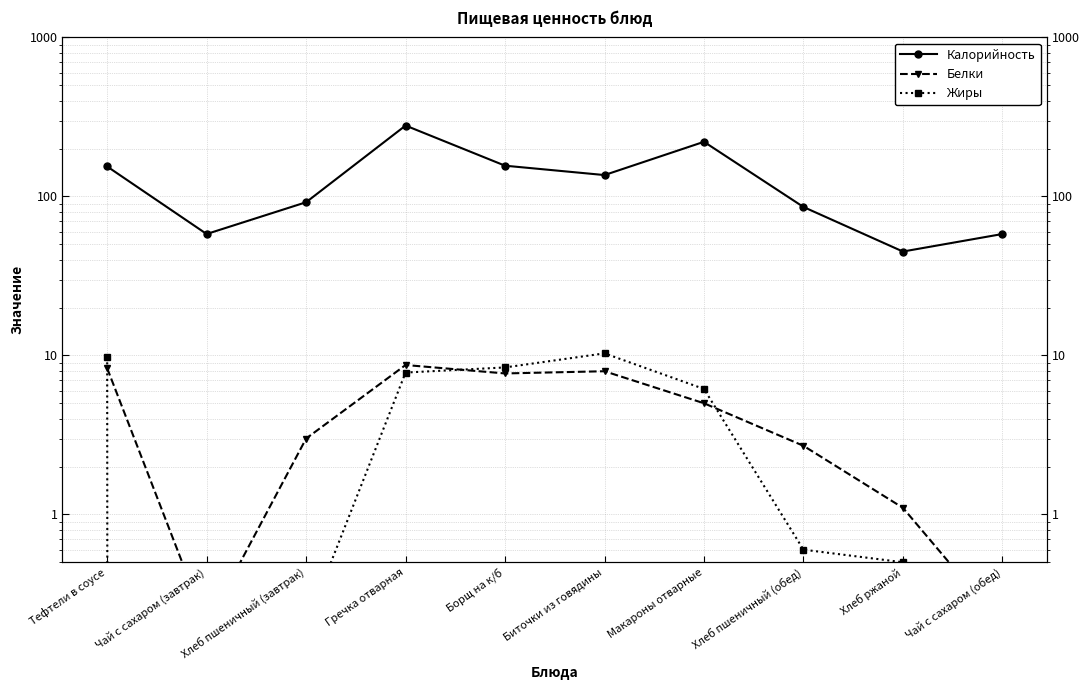

At which category does Жиры reach its first local valley?

Чай с сахаром (завтрак)